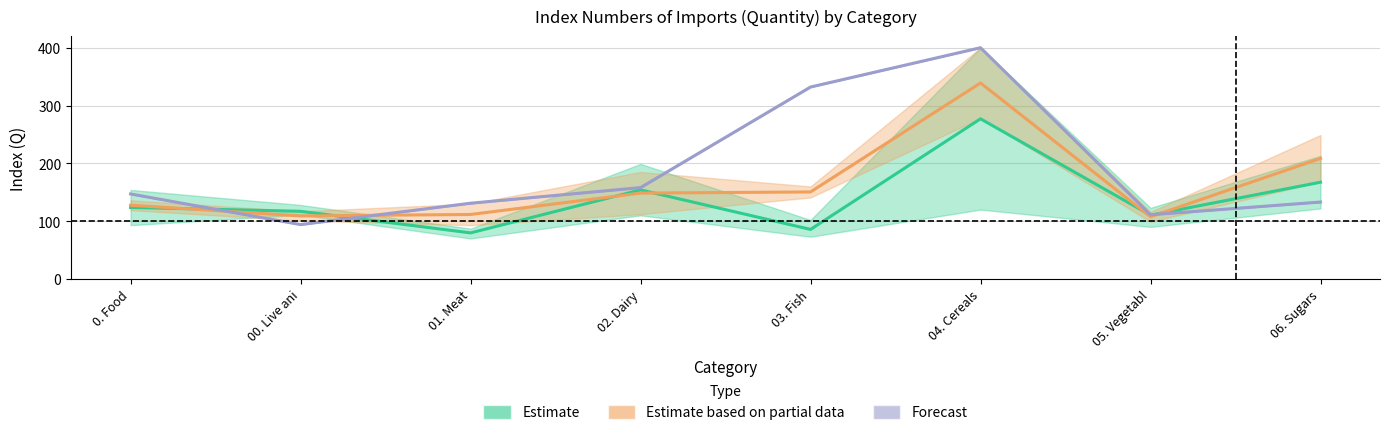

True or false: Estimate has more than 1 points higher than both neighbors.

True